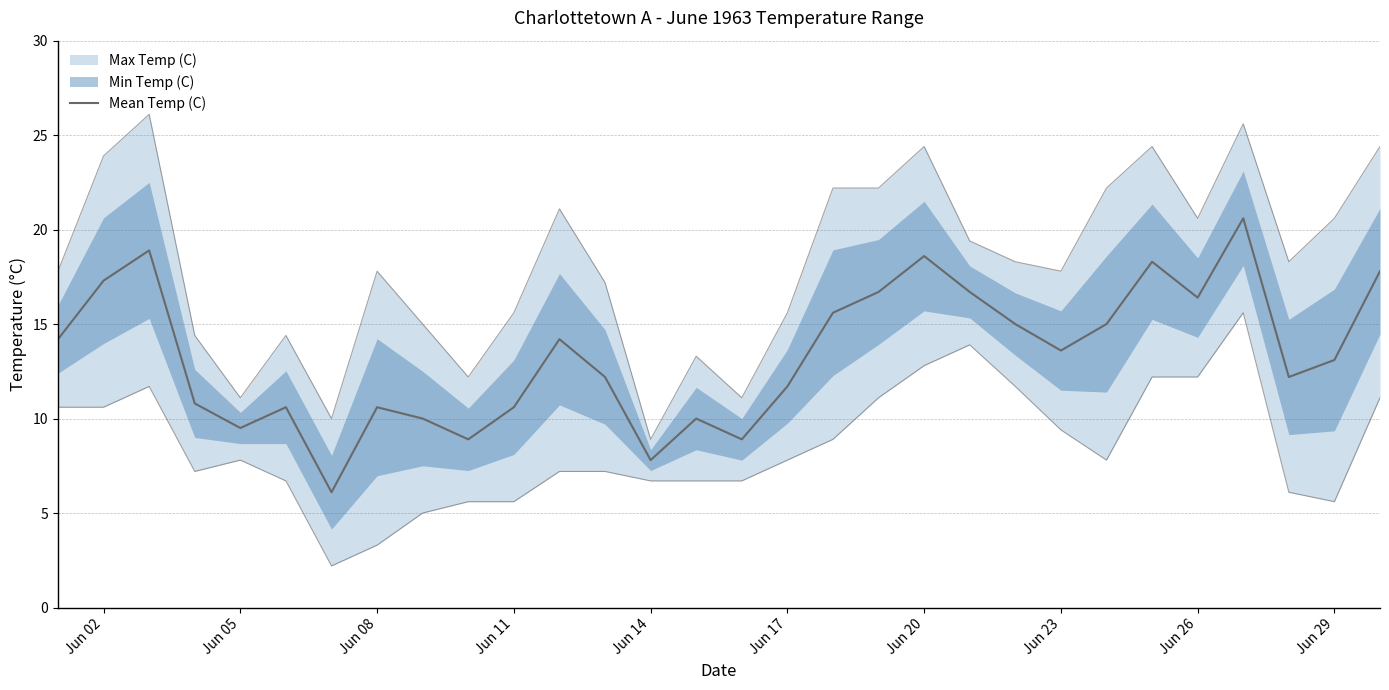

Reading right to left, what are all the values shown in this chart?

17.8	13.1	12.2	20.6	16.4	18.3	15.0	13.6	15.0	16.7	18.6	16.7	15.6	11.7	8.9	10.0	7.8	12.2	14.2	10.6	8.9	10.0	10.6	6.1	10.6	9.5	10.8	18.9	17.3	14.2